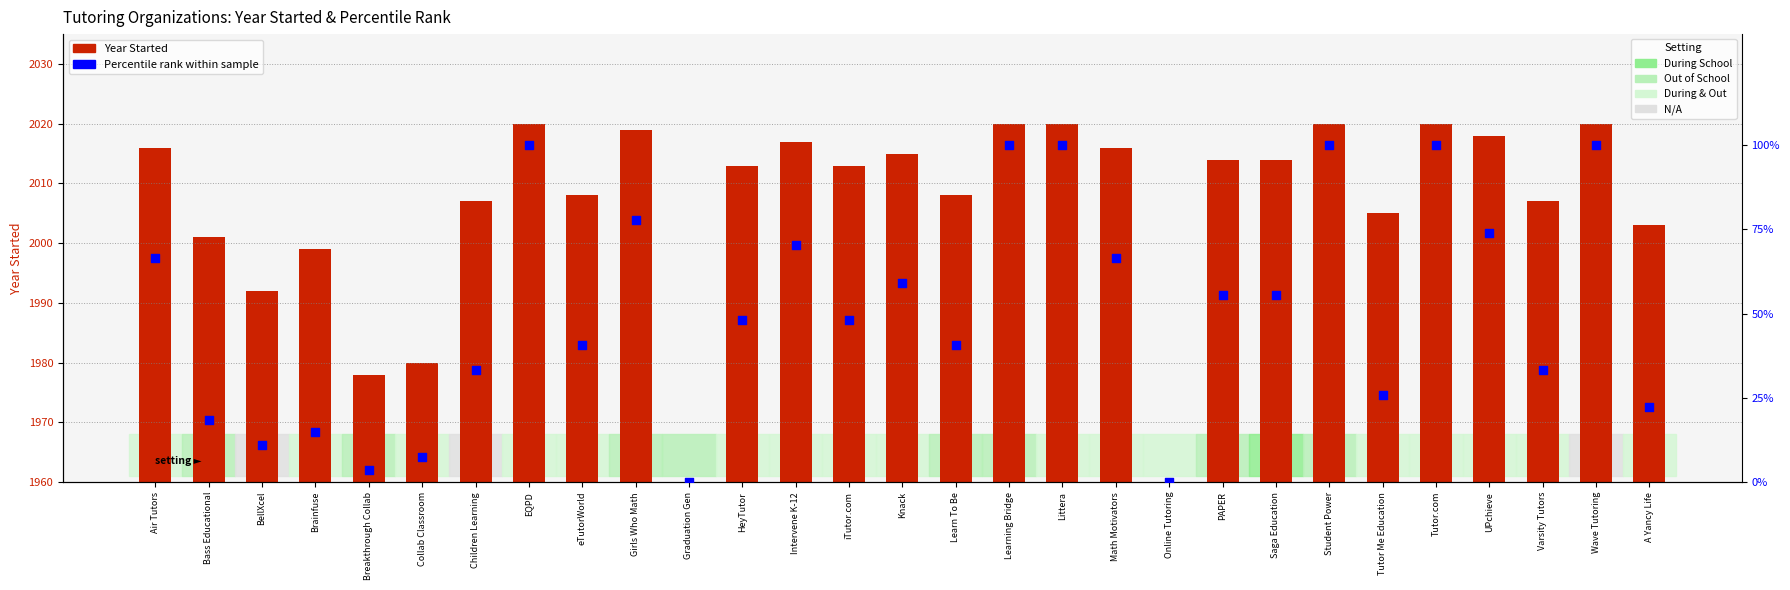

At which category is the sum across all series the highest?

EQPD